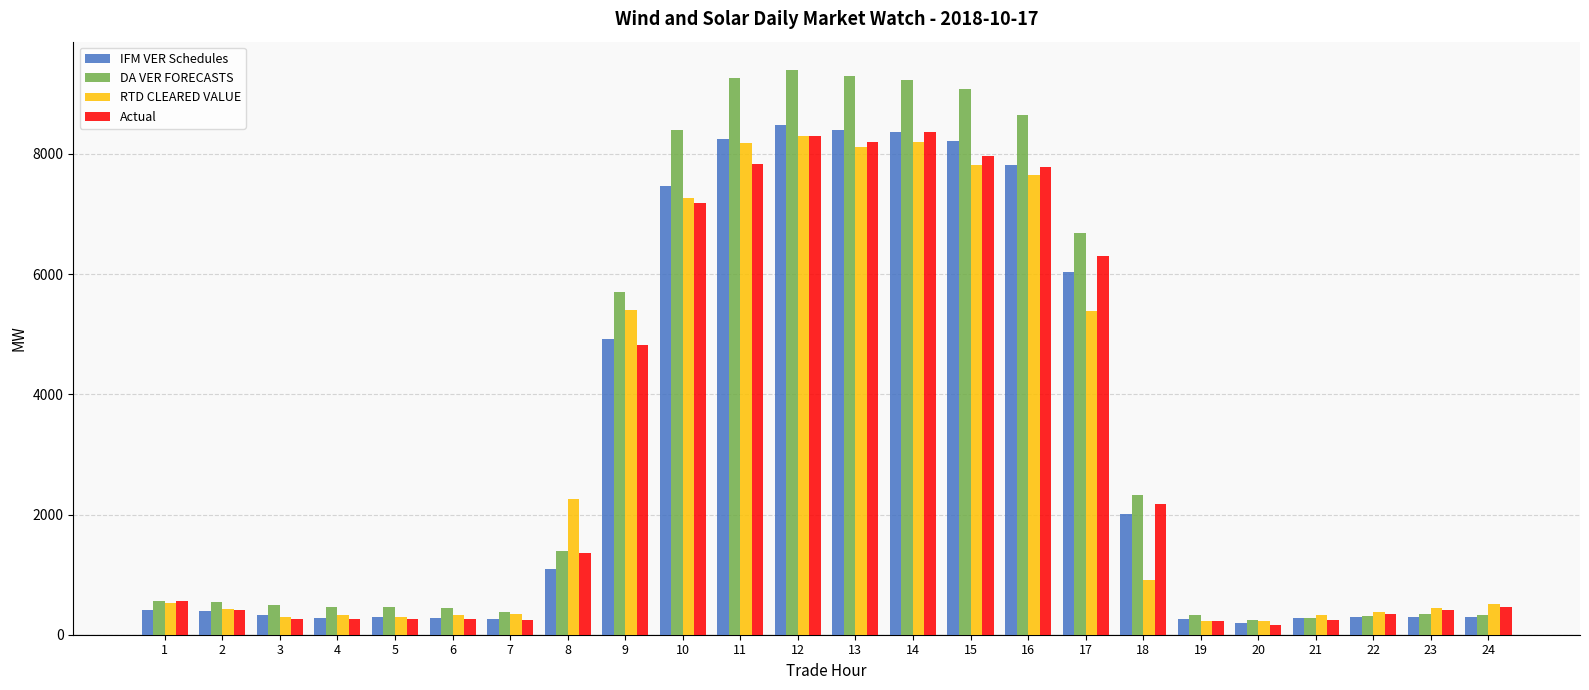

Which series has the largest total across all categories?

DA VER FORECASTS